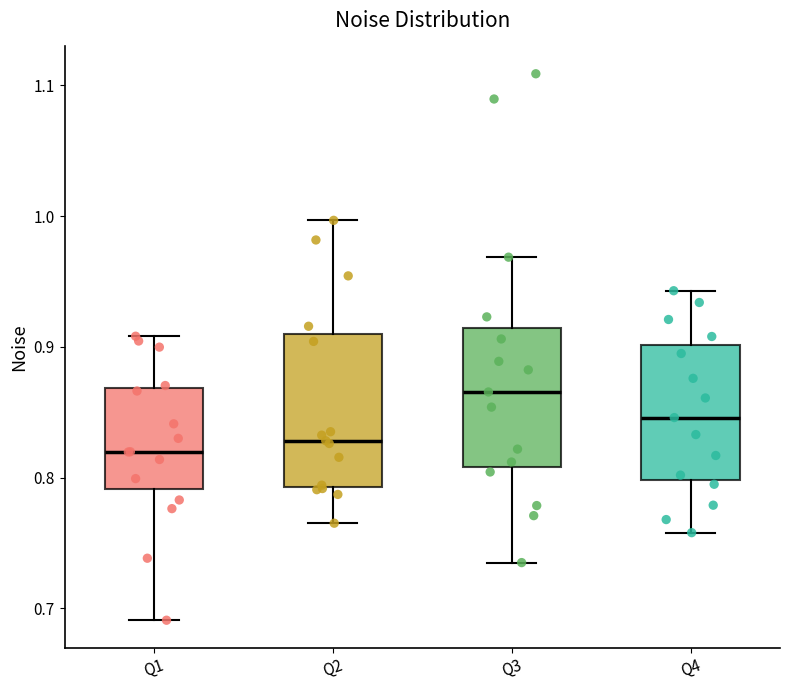

Which box is the tallest, from its lower edge to its upper edge?

Q2